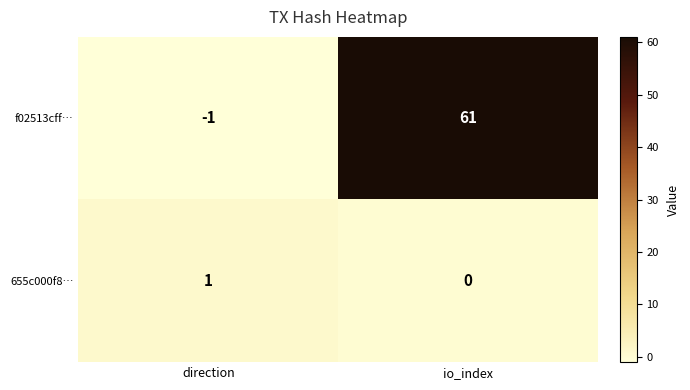

Which label corresponds to the smallest value in the chart?

direction